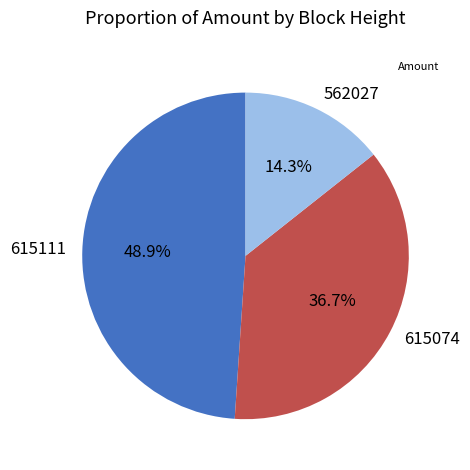

Which has a higher value, 615111 or 615074?

615111